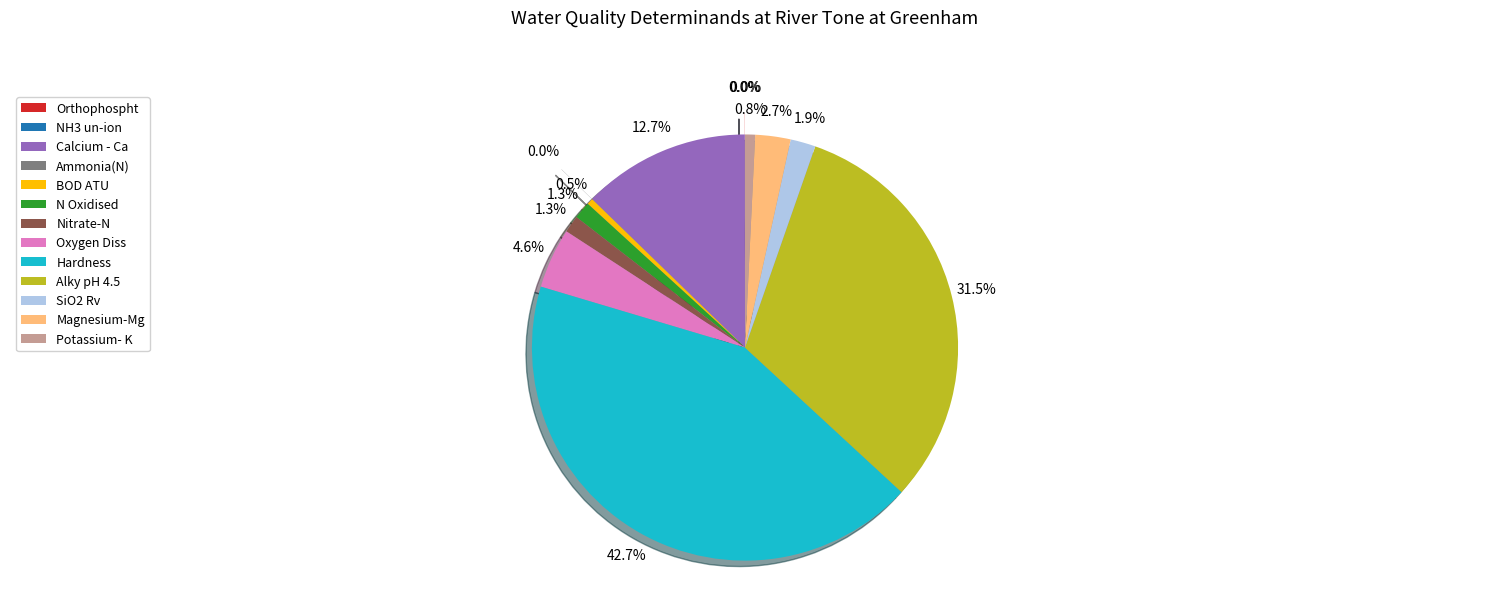

Is there any slice that represents more than half of the pie?

No